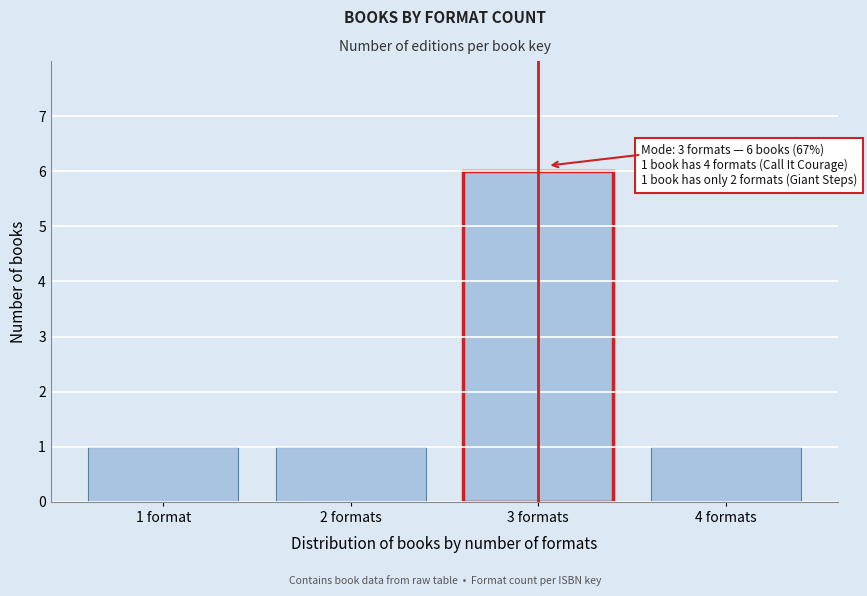

Reading right to left, extract all data points from this chart.

4 formats=1	3 formats=6	2 formats=1	1 format=1